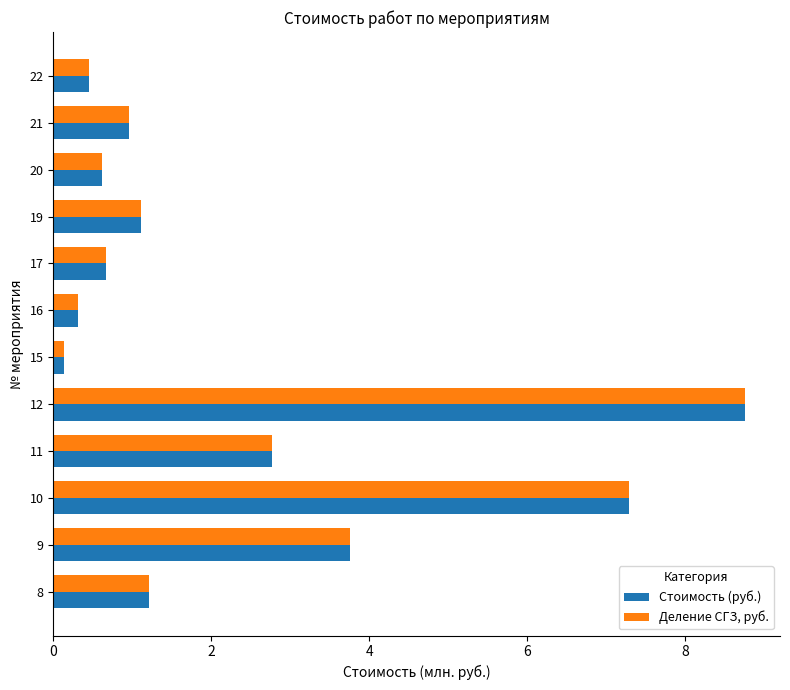

True or false: Деление СГЗ, руб. has a value of 1.6 at 21.

False